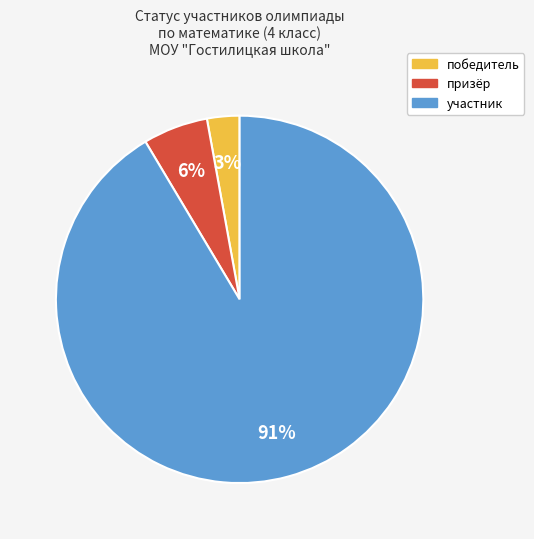

What percentage is the победитель slice, to the nearest percent?

3%